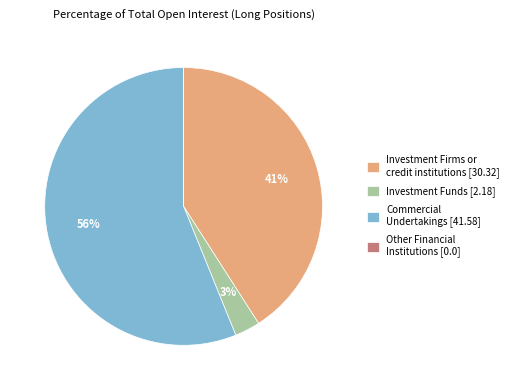

To the nearest percent, what is the difference between the largest and smallest slice percentages?

56%